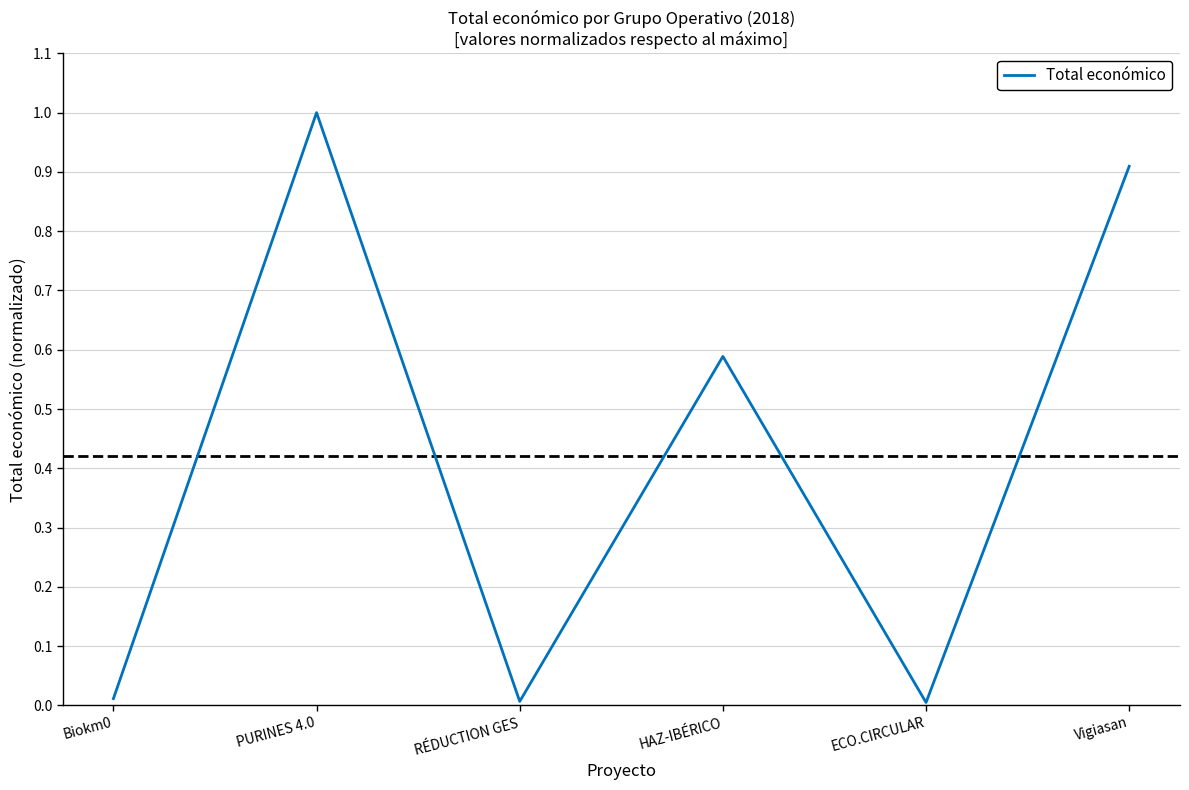

What is the difference between the maximum and second lowest values?

1.0